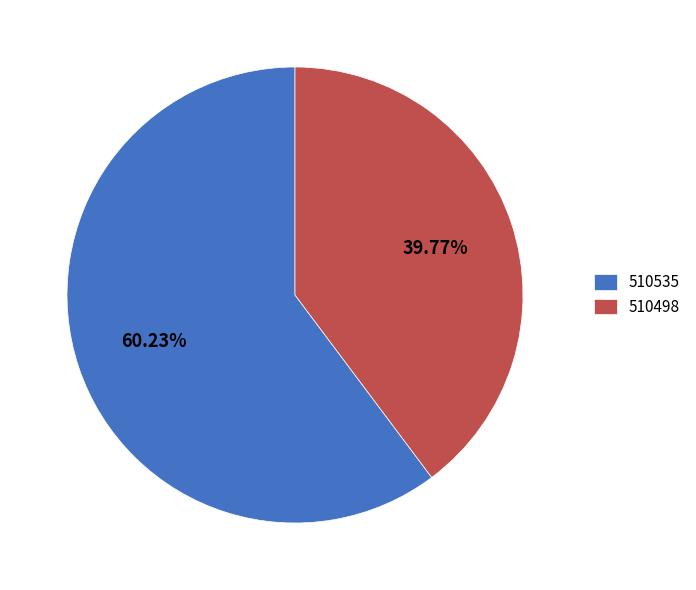

Which slice is the largest?

510535